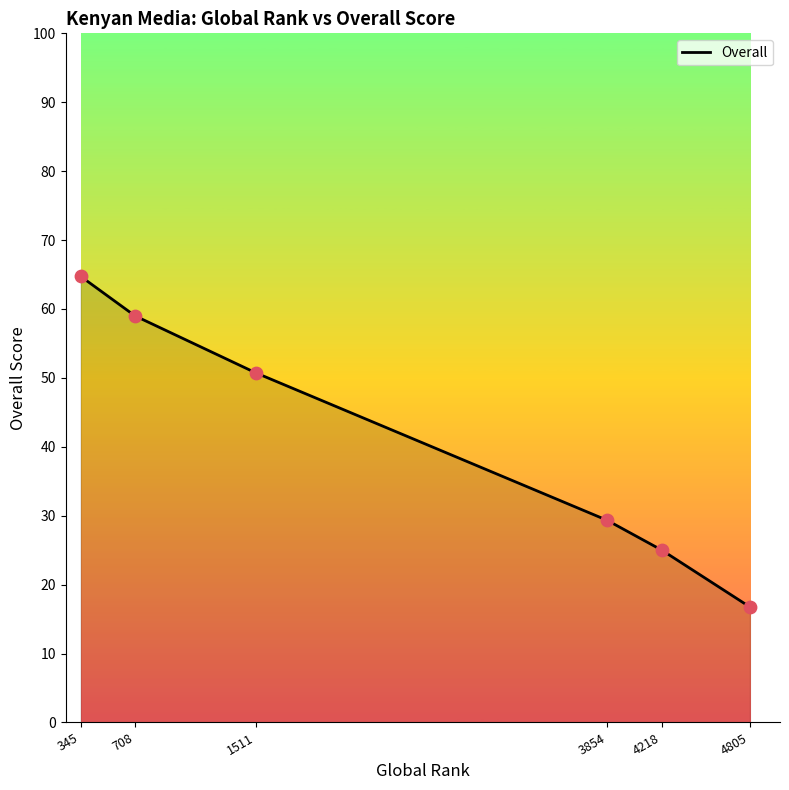

Approximately how many times larger is the value at 1511 compared to 3854?

1.7